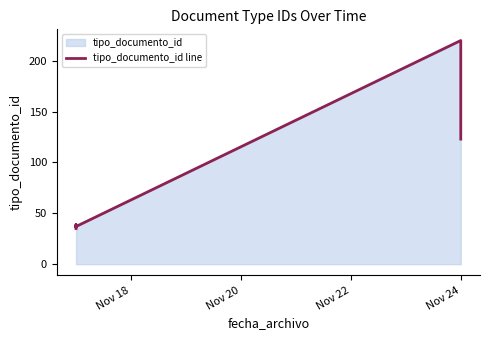

What is the minimum value shown in the chart?

35